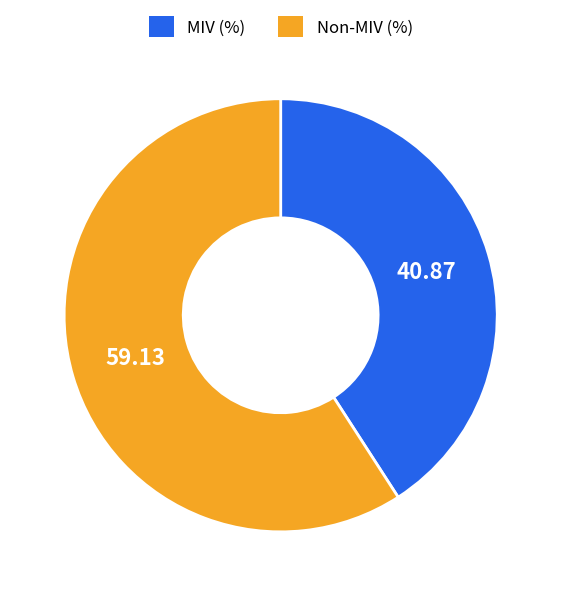

Does any single category account for the majority?

Yes